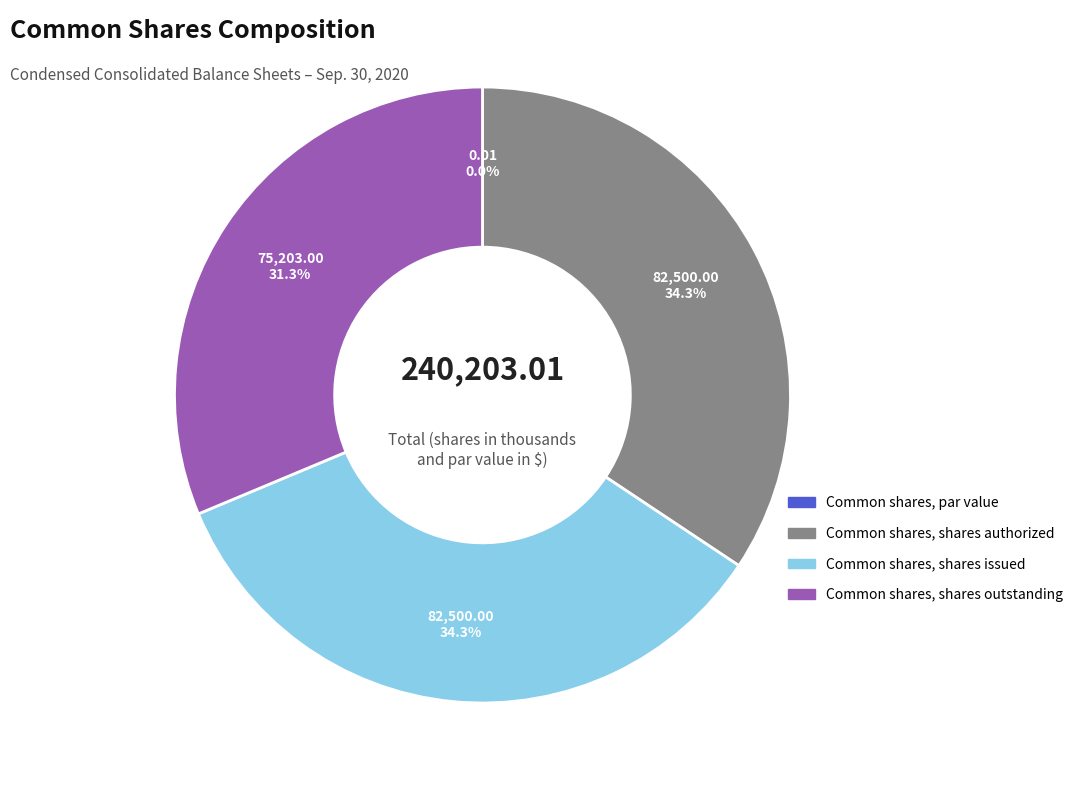

Which has a higher value, Common shares, shares issued or Common shares, shares outstanding?

Common shares, shares issued